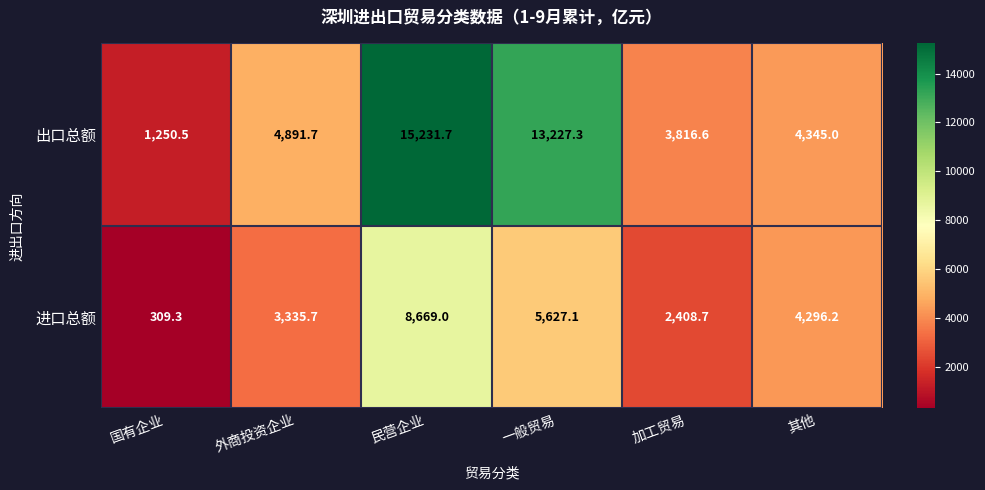

What is the sum of all 出口总额 values?

42762.8